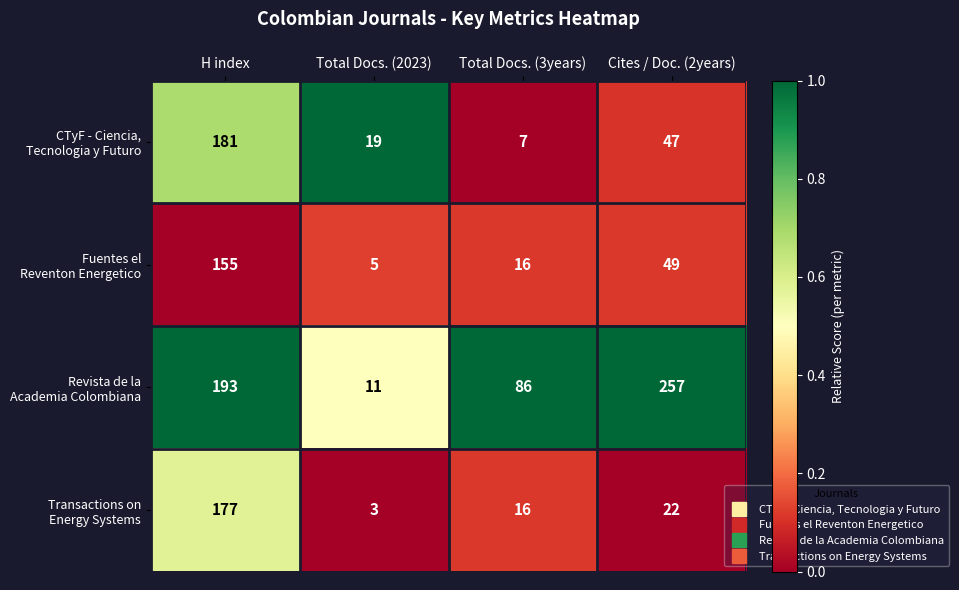

What is the total value across all series at Cites / Doc. (2years)?

375